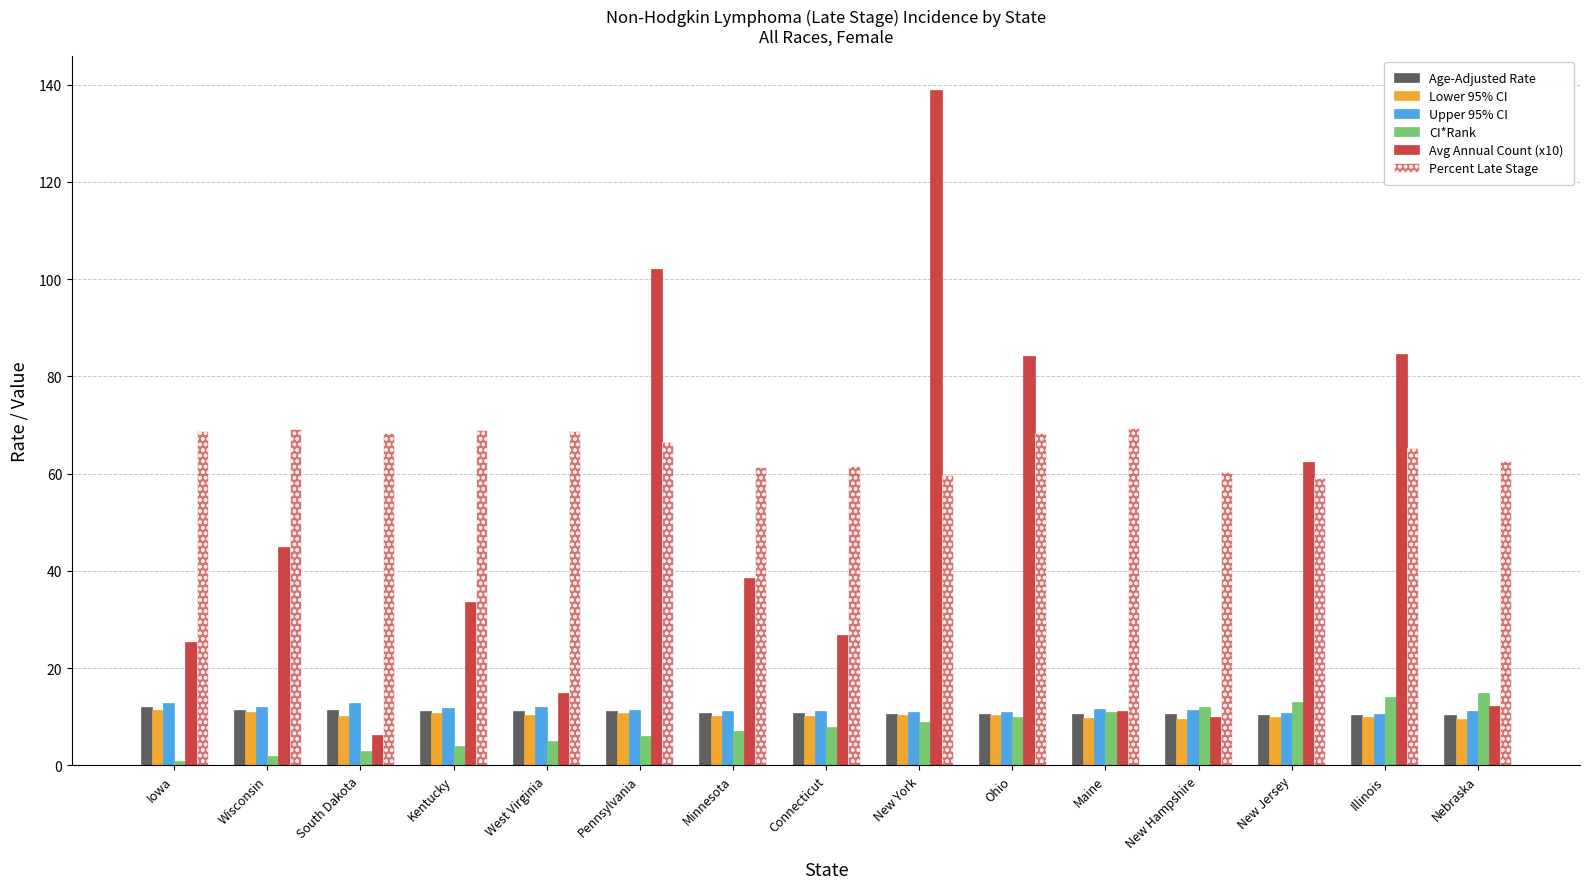

What is the label of the 13th bar from the left?

New Jersey